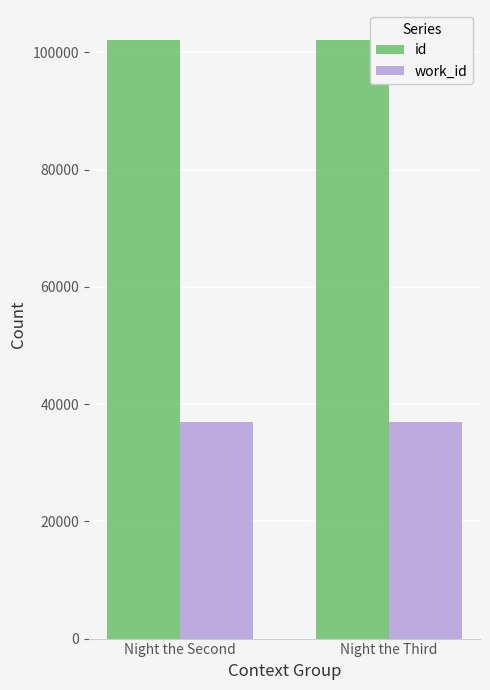

What is the minimum value for id?

102090